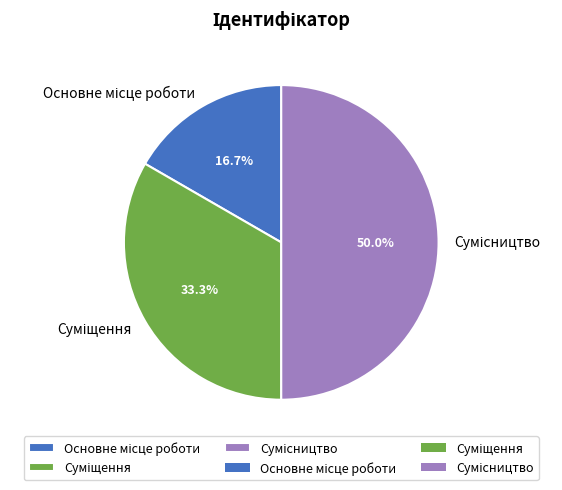

To the nearest percent, what is the difference between the largest and smallest slice percentages?

33%